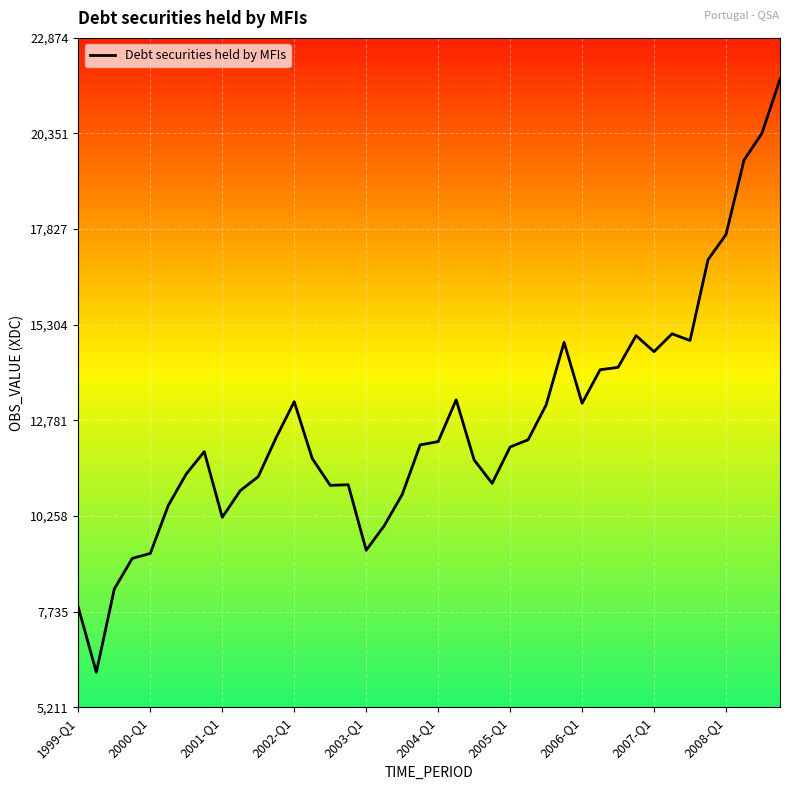

What is the difference between the maximum and minimum values?

15653.5